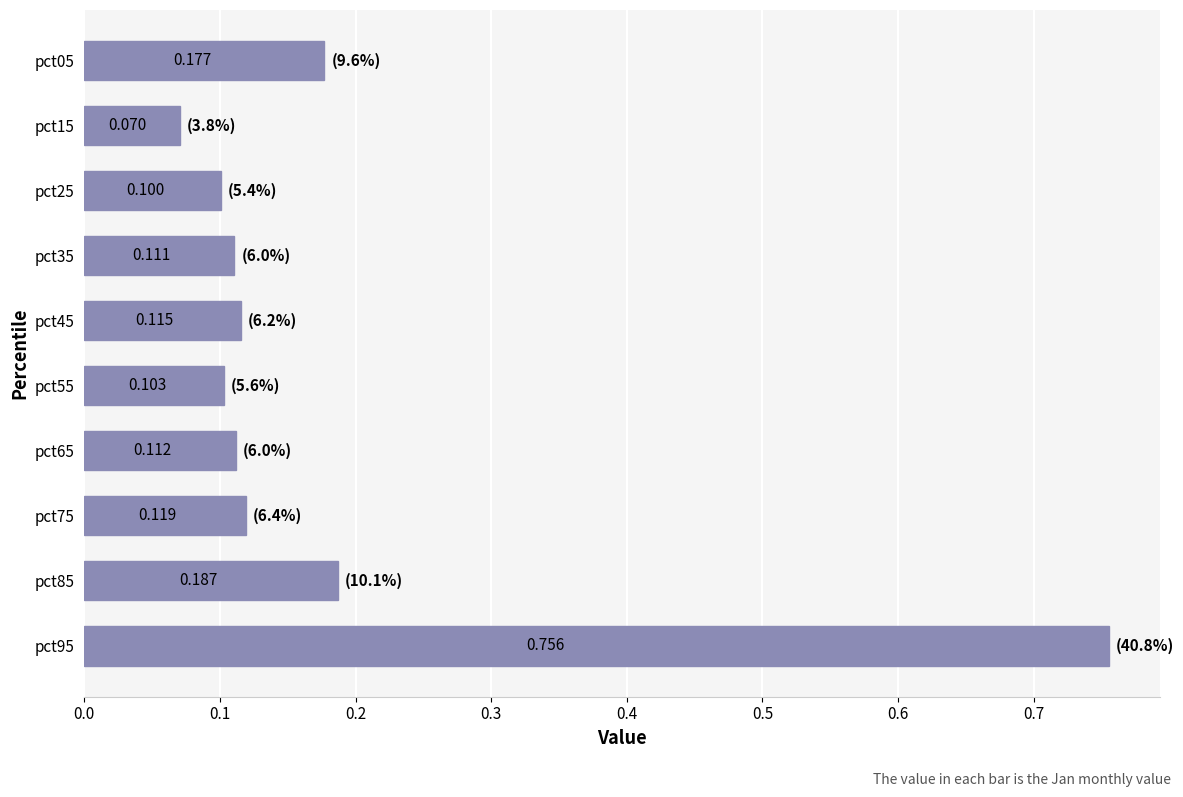

What is the sum of all values?

1.9